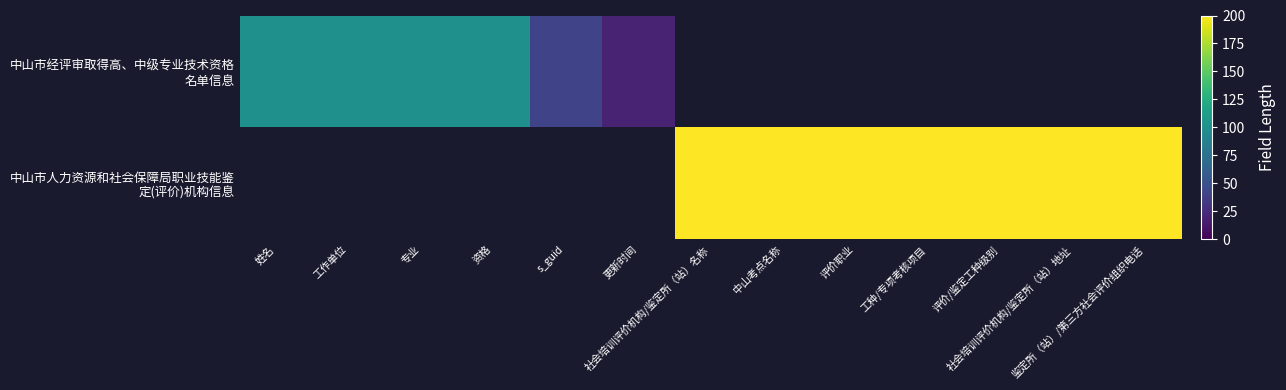

Rank the categories by 中山市人力资源和社会保障局职业技能鉴 定(评价)机构信息 value from highest to lowest.

姓名, 工作单位, 专业, 资格, s_guid, 更新时间, 社会培训评价机构/鉴定所（站）名称, 中山考点名称, 评价职业, 工种/专项考核项目, 评价/鉴定工种级别, 社会培训评价机构/鉴定所（站）地址, 鉴定所（站）/第三方社会评价组织电话